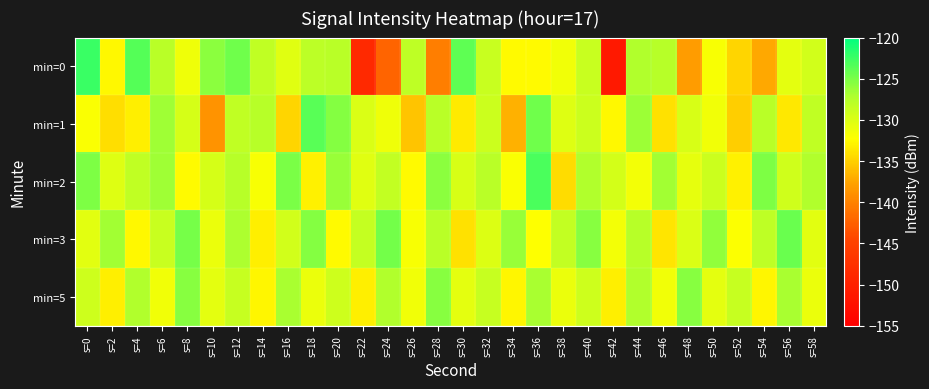

Count the number of categories in the chart.

30